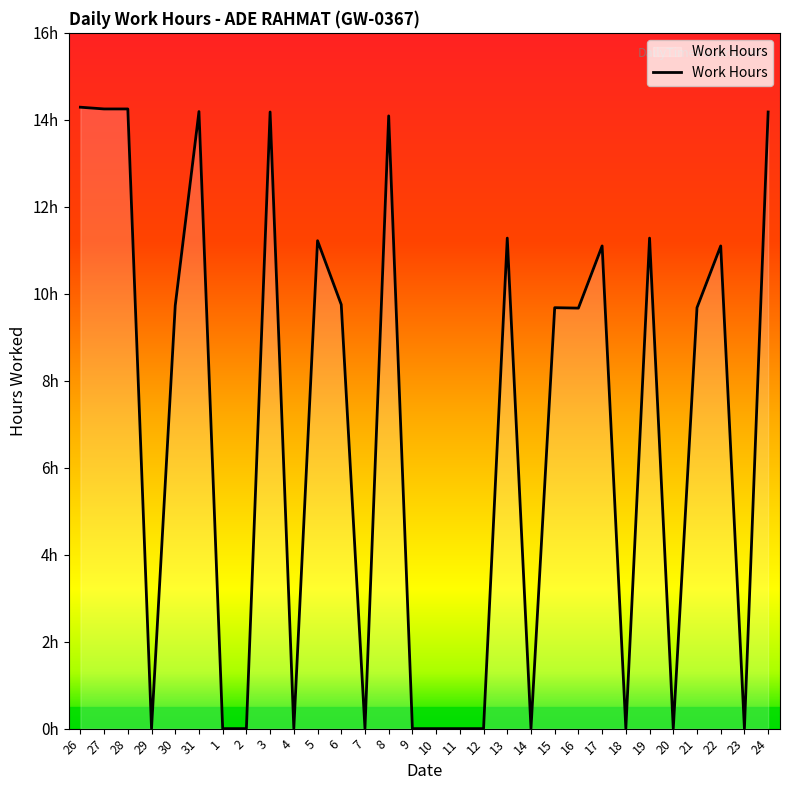

Does the chart have visible grid lines?

No